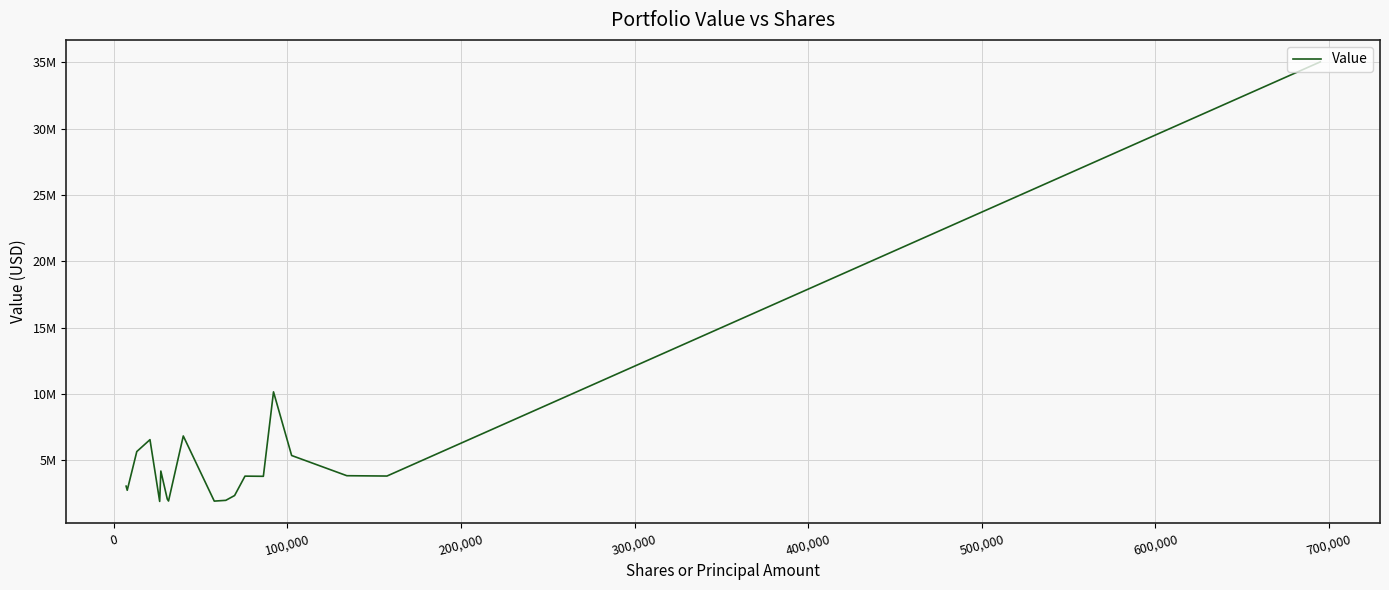

Is this an area chart (filled region under the line)?

No